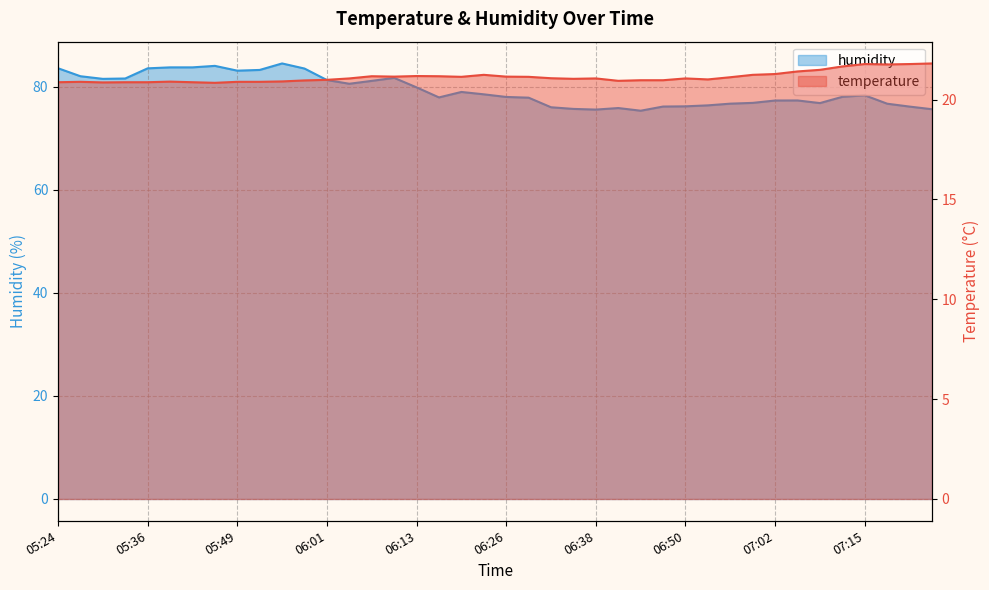

Which series has the largest range (max minus min)?

humidity